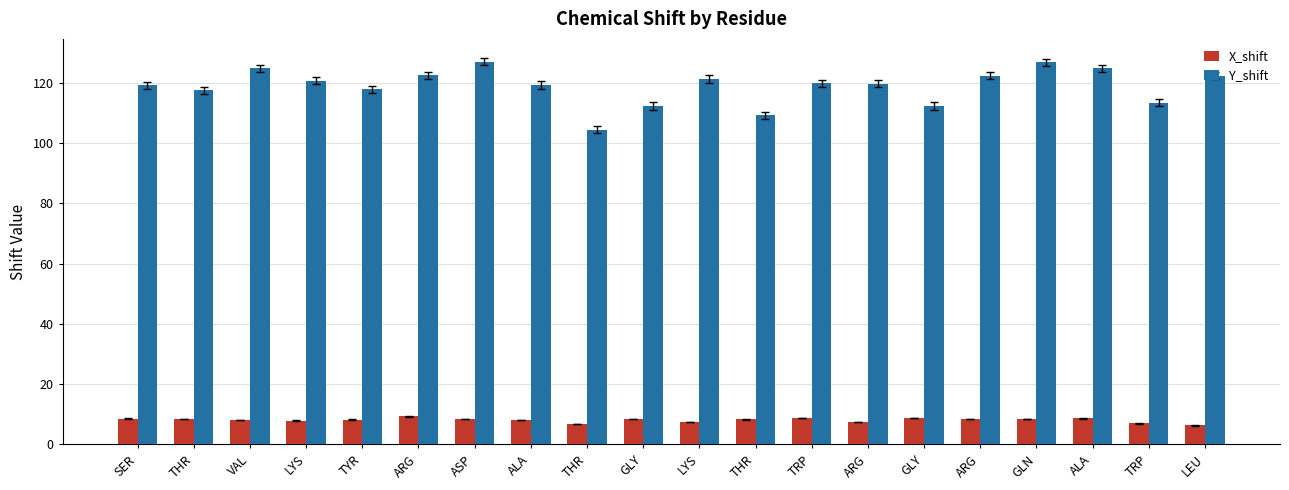

What are all the series names shown in the legend?

X_shift, Y_shift